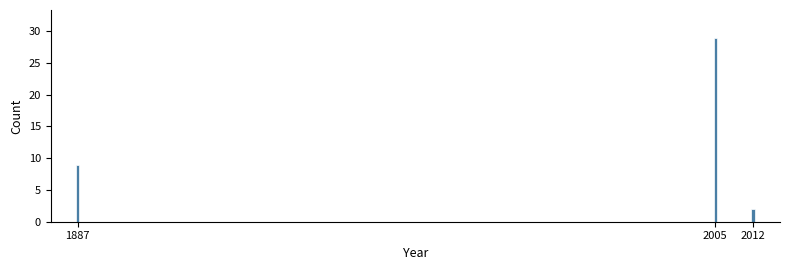

Reading left to right, extract all data points from this chart.

9	29	2